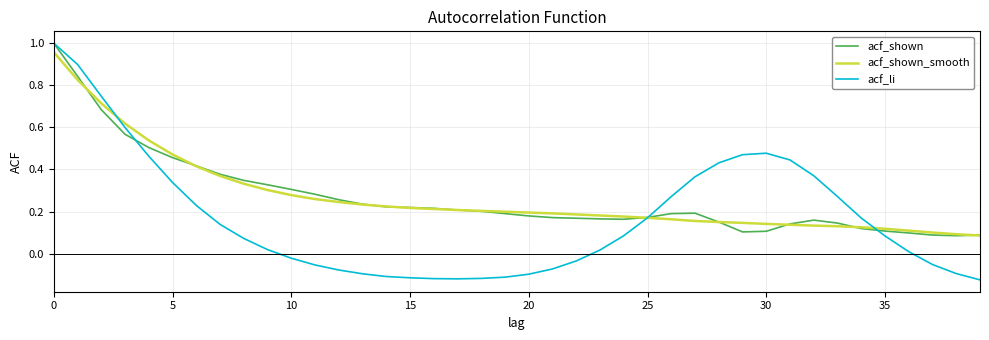

Which series has the largest range (max minus min)?

acf_li